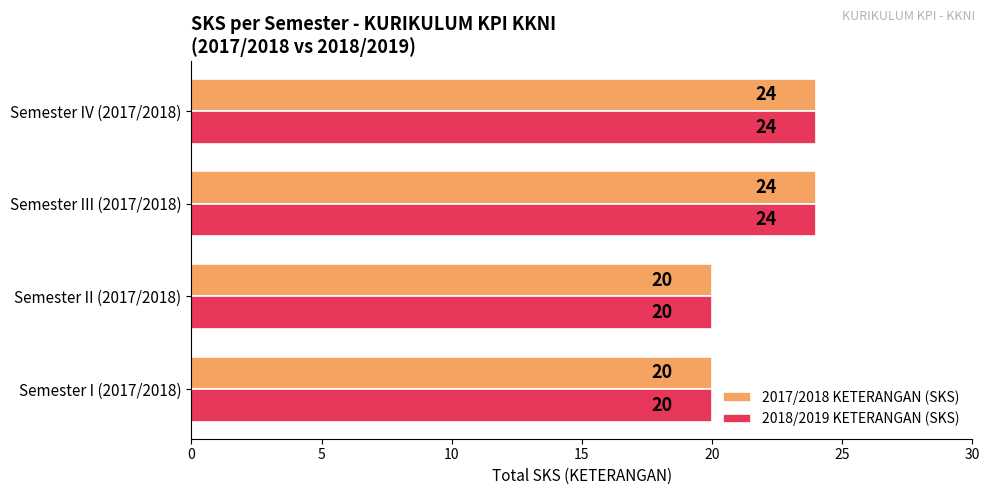

How many 2017/2018 KETERANGAN (SKS) values are between 20 and 24?

4